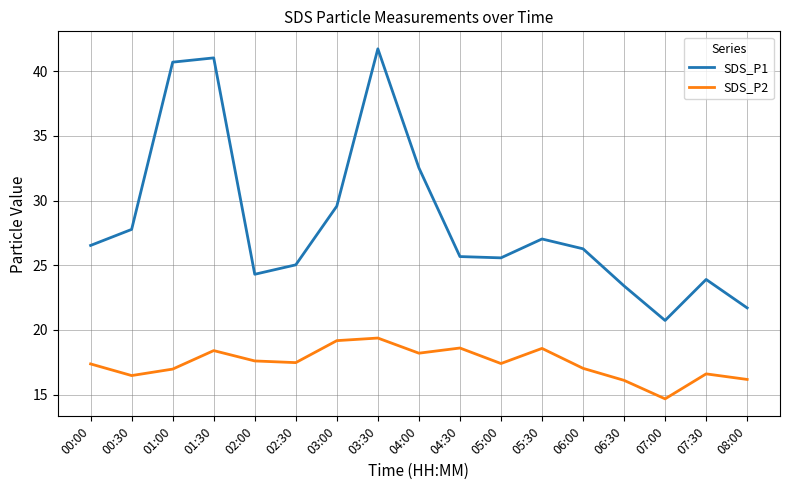

Does the chart display data point markers on the line(s)?

No